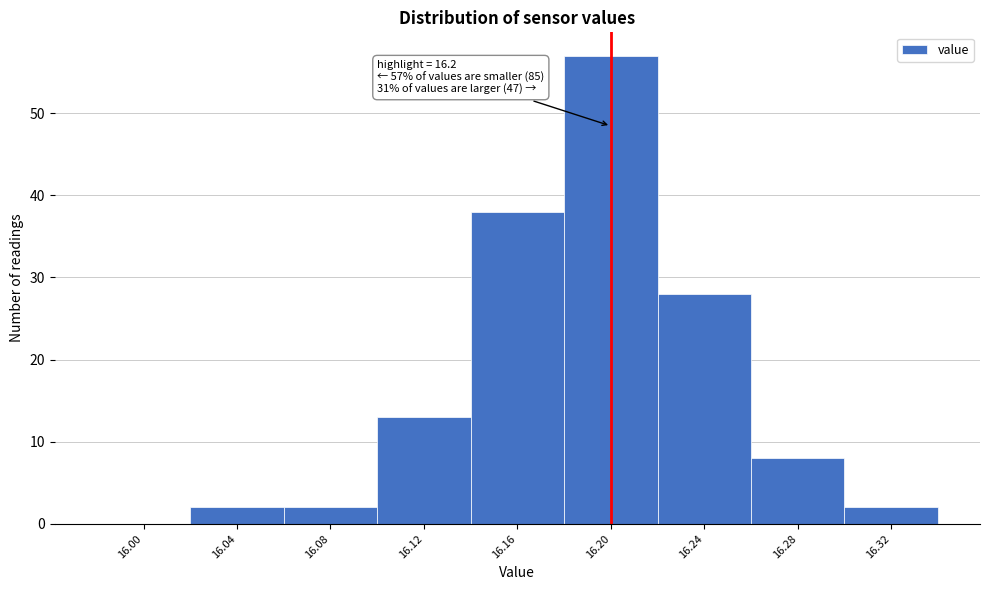

Which range on the x-axis has the tallest bar?

16.18 to 16.22